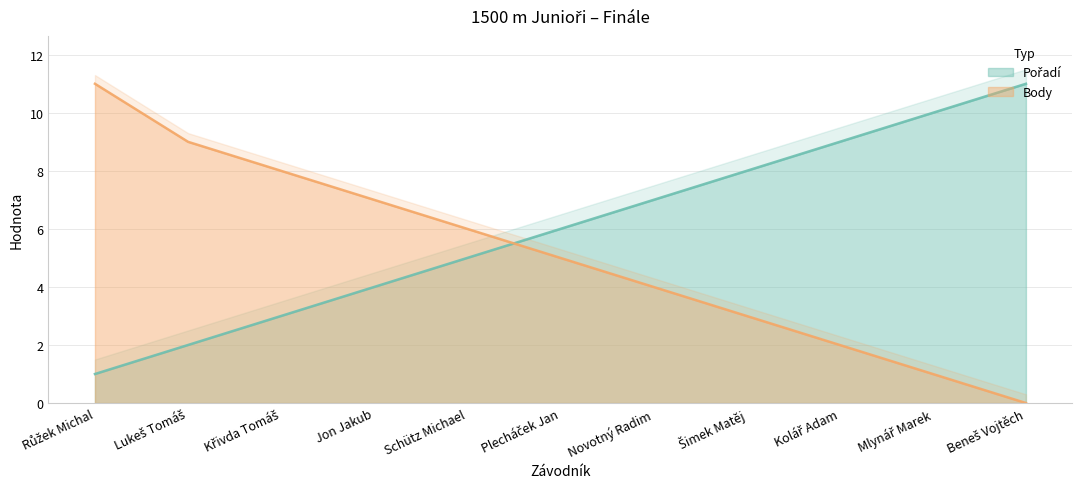

The Pořadí series shows 18 at Beneš Vojtěch. True or false?

False